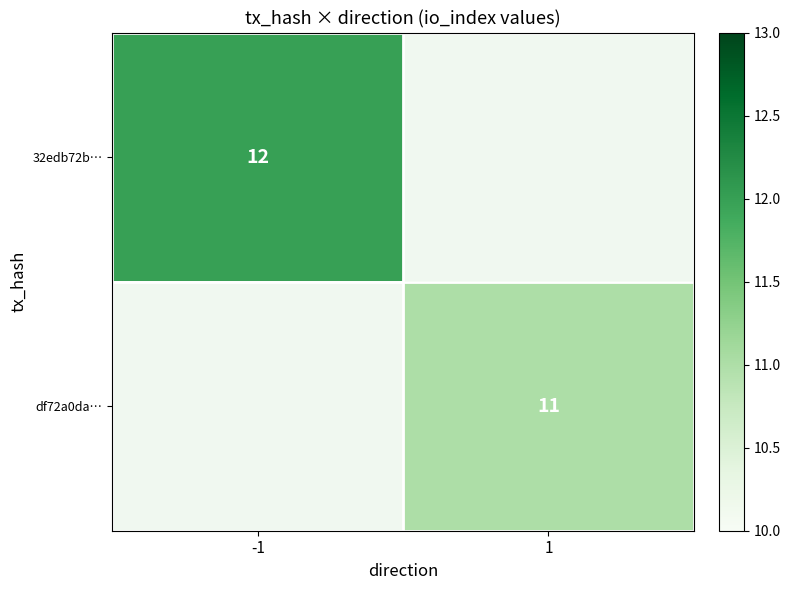

How many categories are shown in the chart?

2